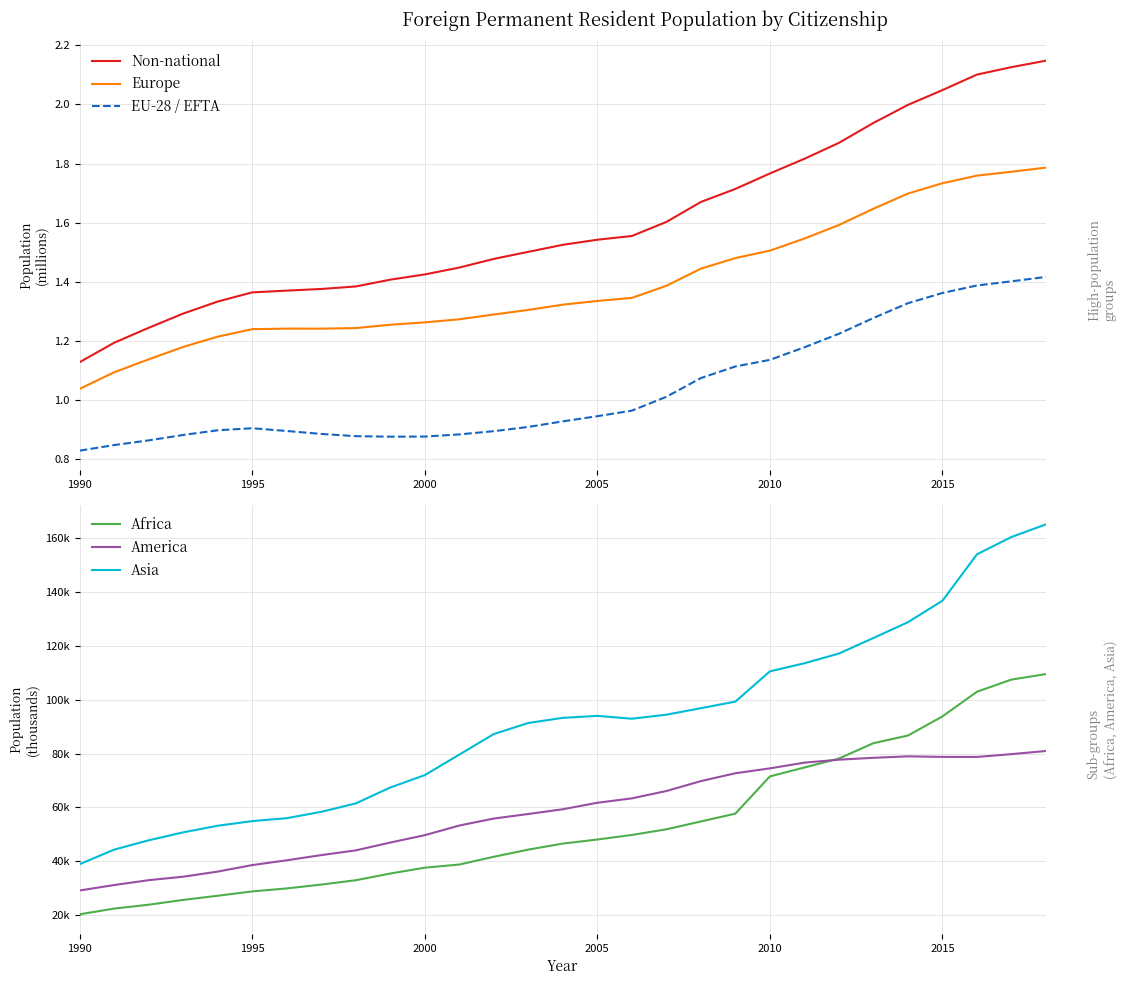

How many categories are shown in the chart?

29